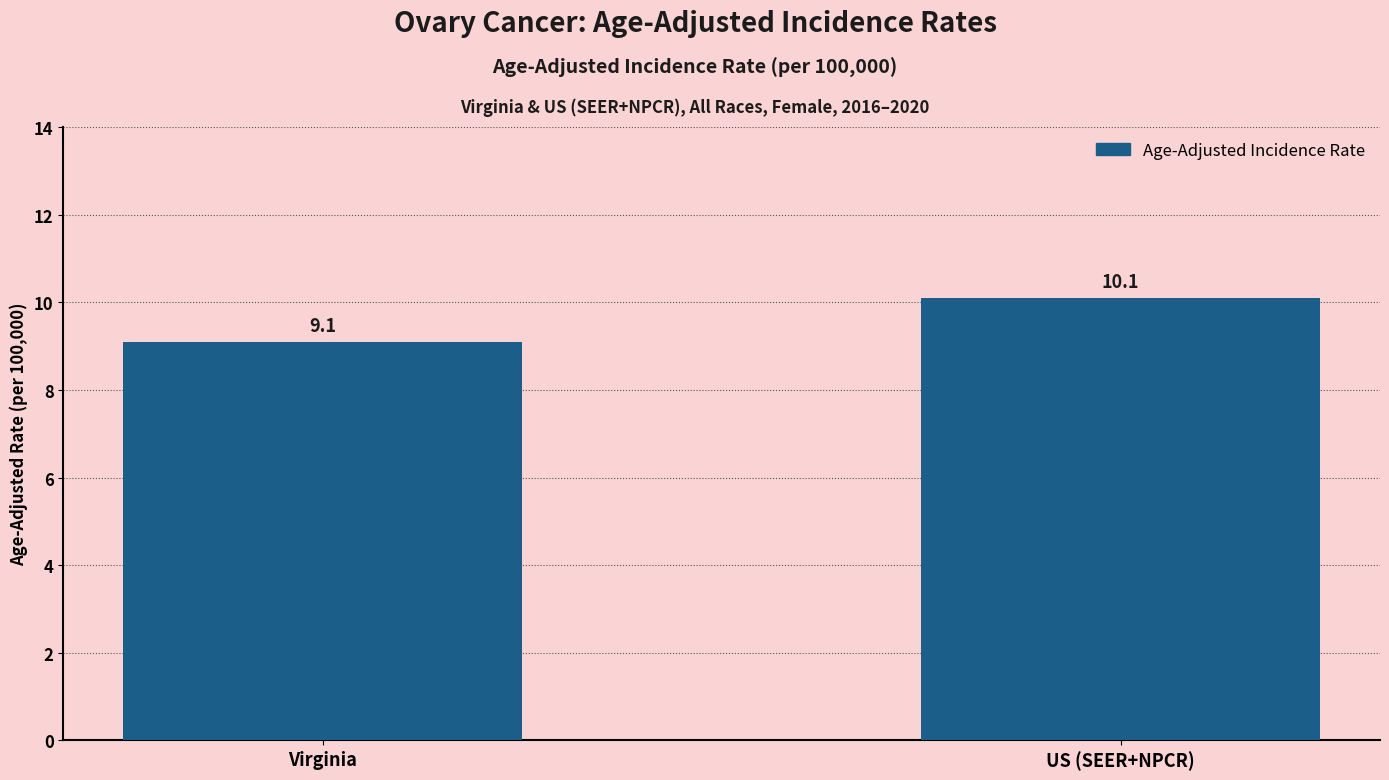

List the labels in order of value, largest first.

US (SEER+NPCR), Virginia